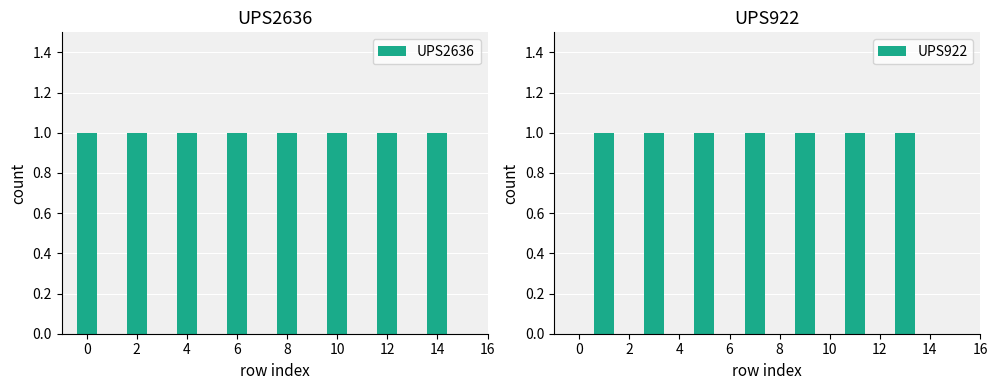

What are all the series names shown in the legend?

UPS2636, UPS922